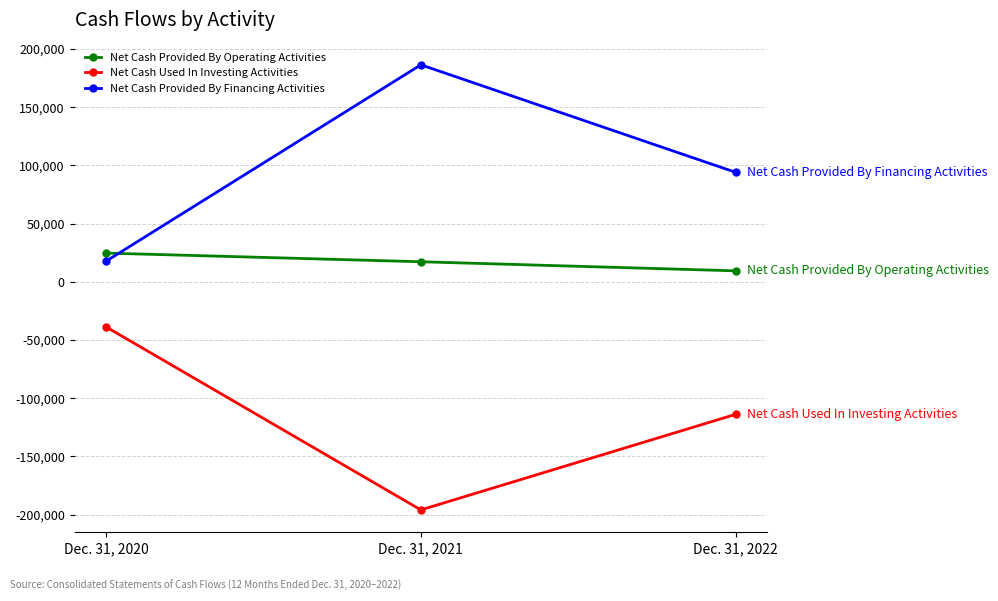

Reading left to right, transcribe all the data shown in this chart.

Net Cash Provided By Operating Activities: Dec. 31, 2020=24652	Dec. 31, 2021=17200	Dec. 31, 2022=9394
Net Cash Used In Investing Activities: Dec. 31, 2020=-38778	Dec. 31, 2021=-195992	Dec. 31, 2022=-113875
Net Cash Provided By Financing Activities: Dec. 31, 2020=17673	Dec. 31, 2021=186395	Dec. 31, 2022=94033